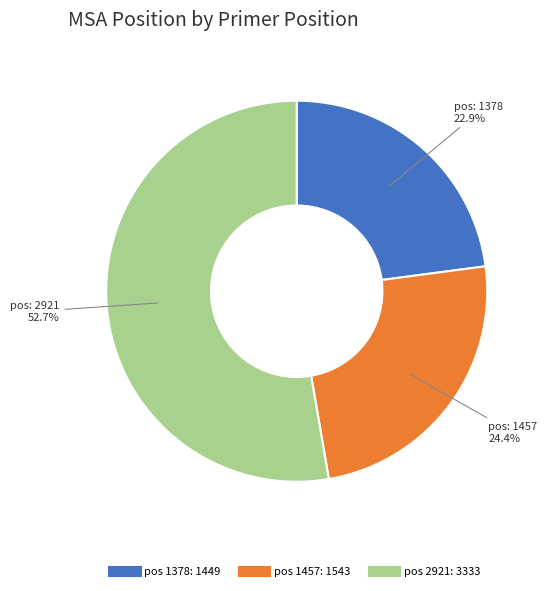

Does any single category account for the majority?

Yes